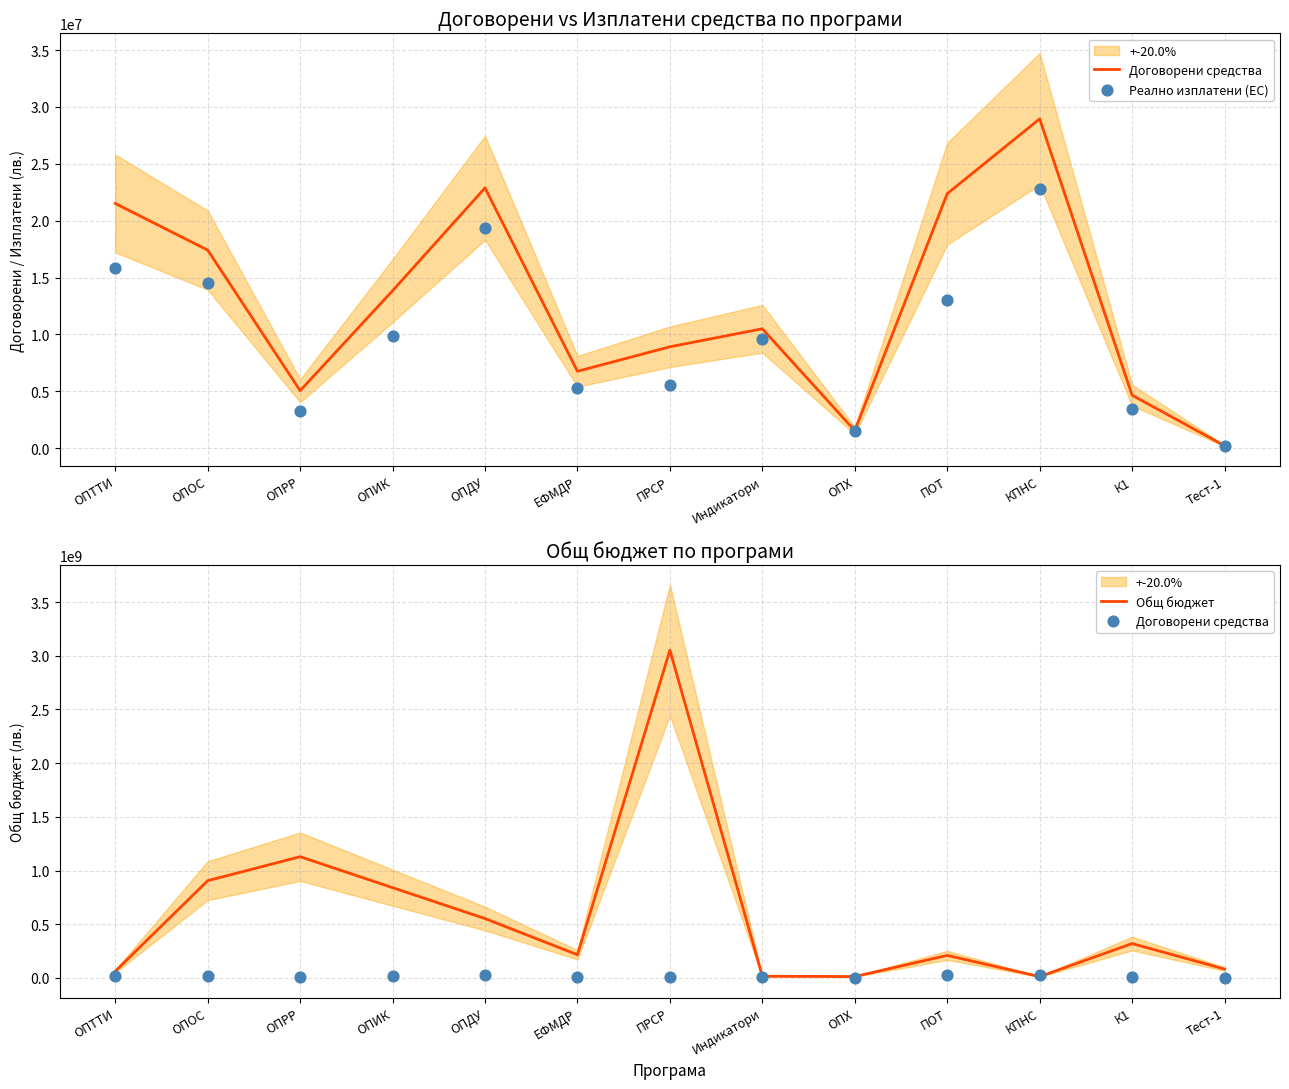

Which series has the widest spread of Y values?

Общ бюджет